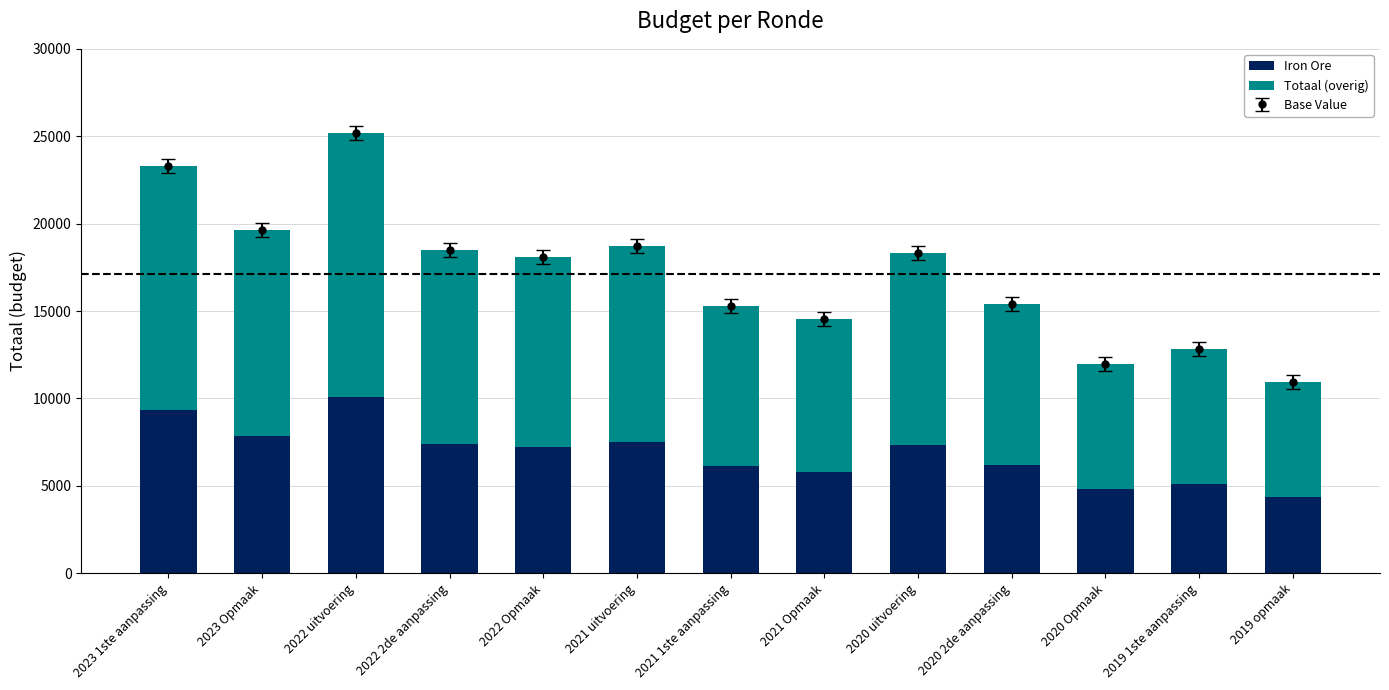

What is the label of the 9th bar from the right?

2022 Opmaak